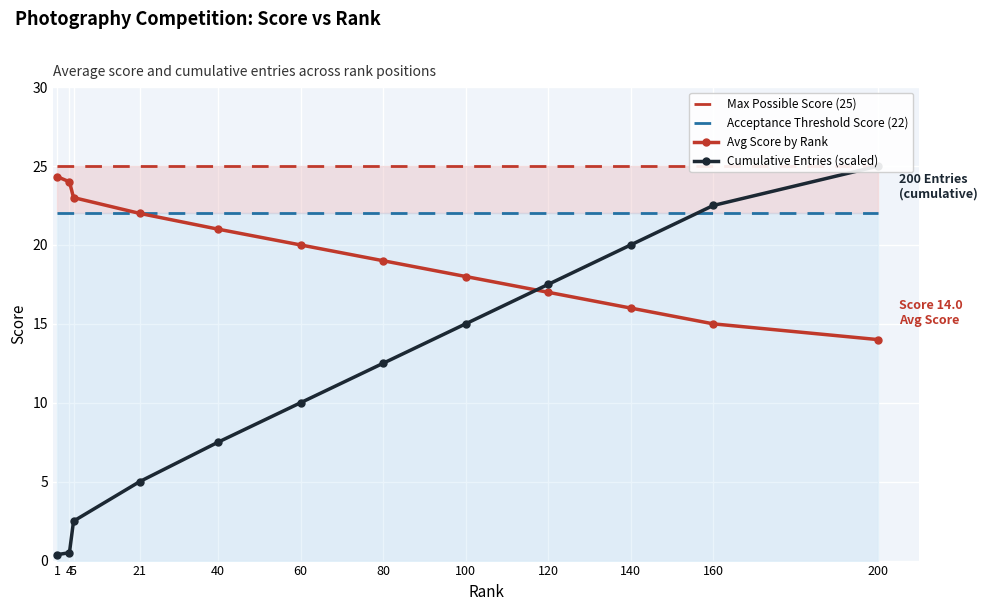

Between 5 and 160, which series saw the biggest shift?

Cumulative Entries (scaled)